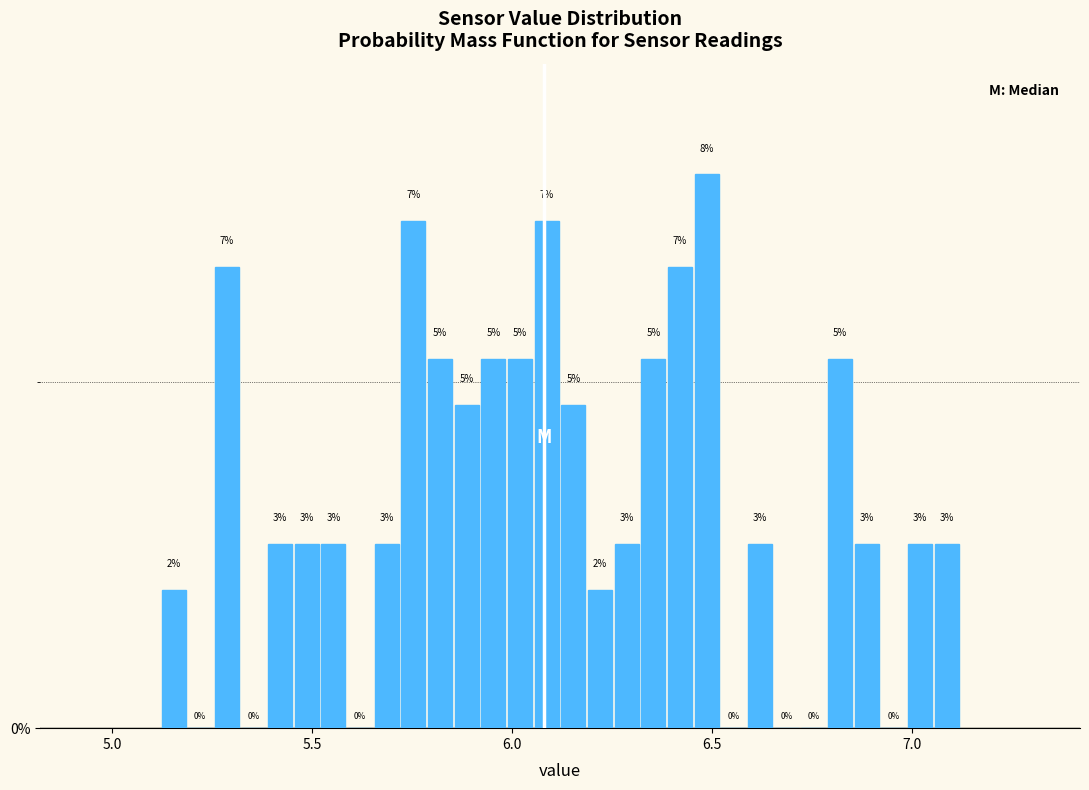

Around what value on the x-axis is the tallest bar? Give the approximate position of its centre, as read against the axis.

6.50